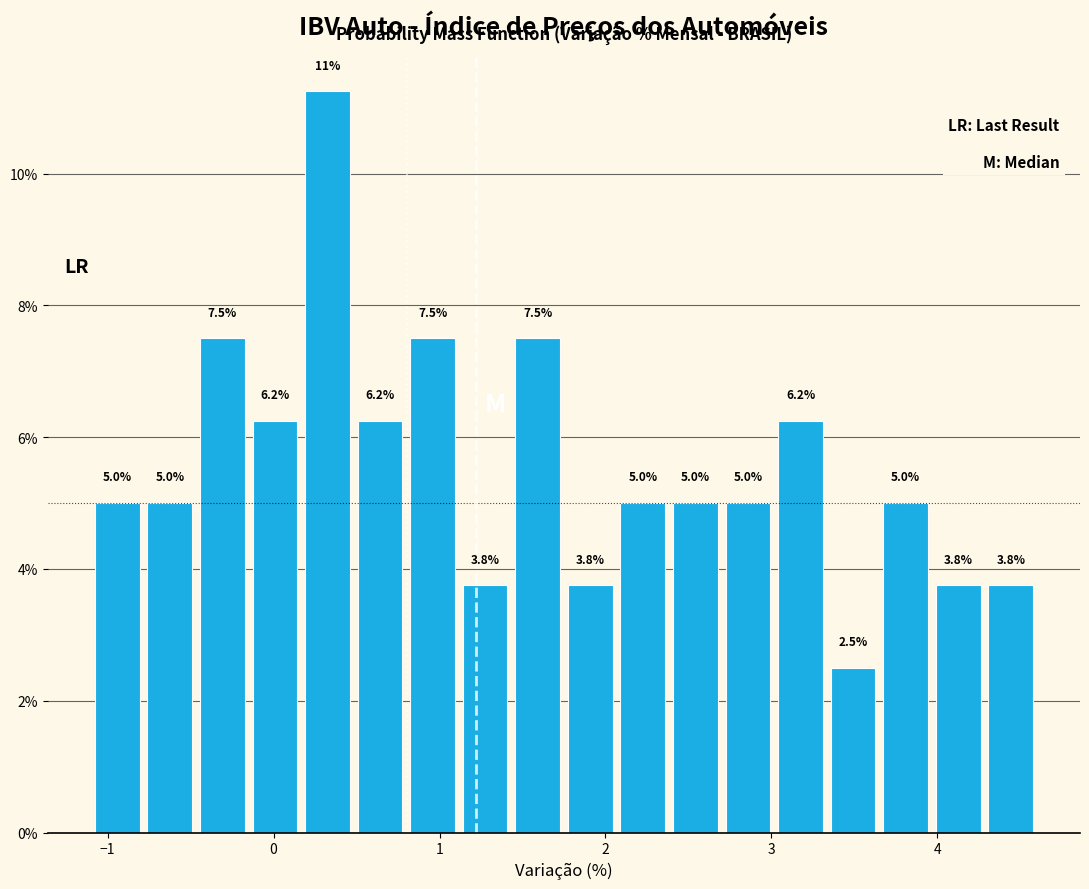

Read against the x-axis, roughly where is the centre of the tallest bar?

0.3